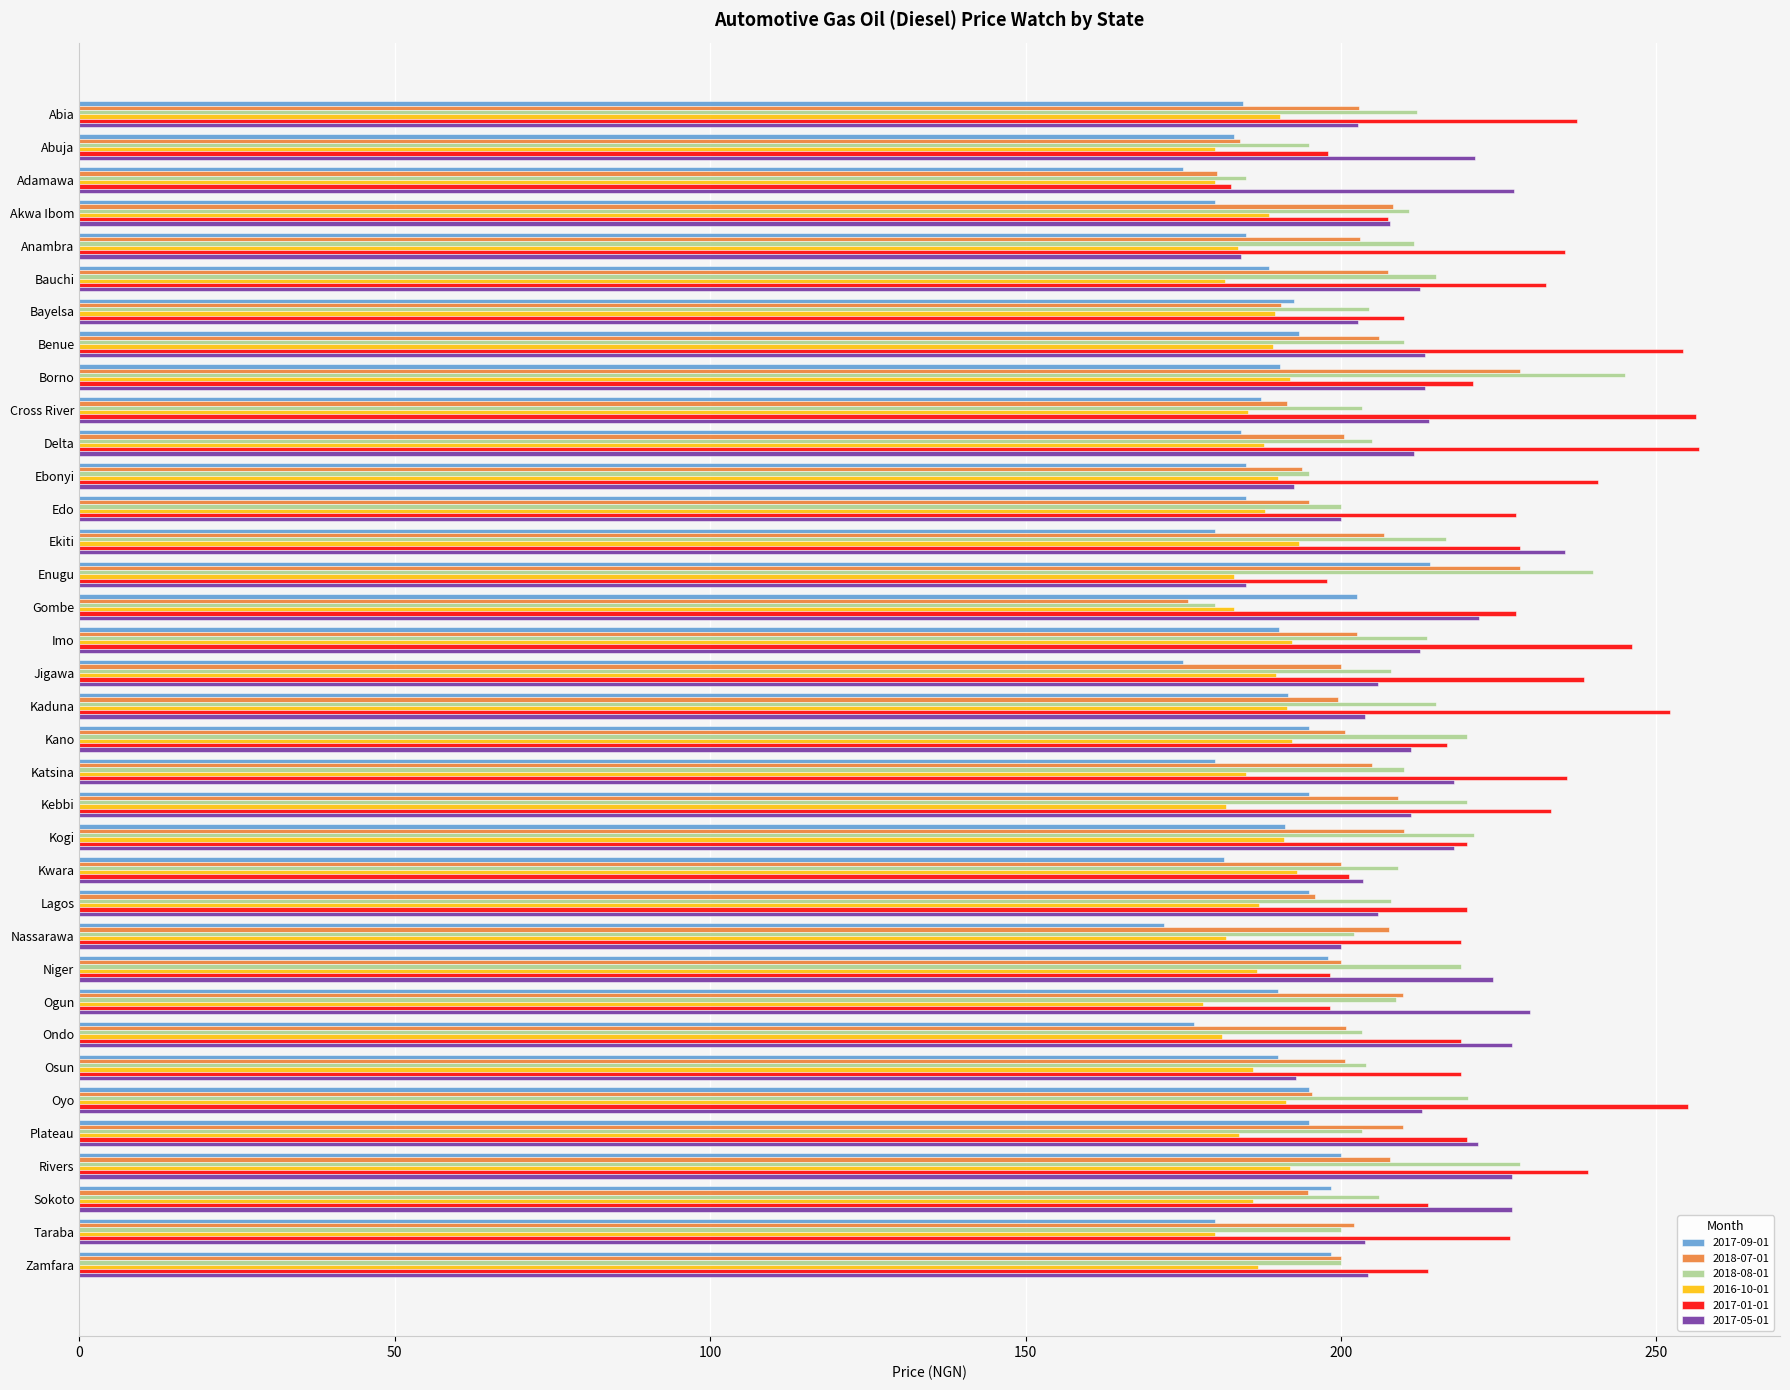

What is the minimum value for 2017-05-01?

184.2